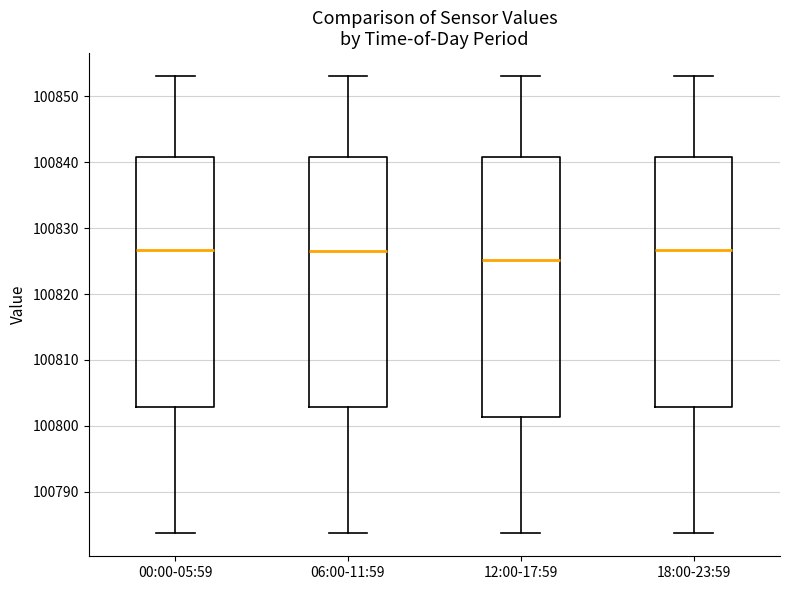

Reading left to right, transcribe this box plot: for each box, give where its median line is, the range the box spans, and where its two whiskers end, as read against the y-axis. The values are not printed on the chart, so give them approximately, as read against the axis.

00:00-05:59: median 100827, box 100803 to 100841, whiskers 100784 to 100853
06:00-11:59: median 100827, box 100803 to 100841, whiskers 100784 to 100853
12:00-17:59: median 100825, box 100801 to 100841, whiskers 100784 to 100853
18:00-23:59: median 100827, box 100803 to 100841, whiskers 100784 to 100853